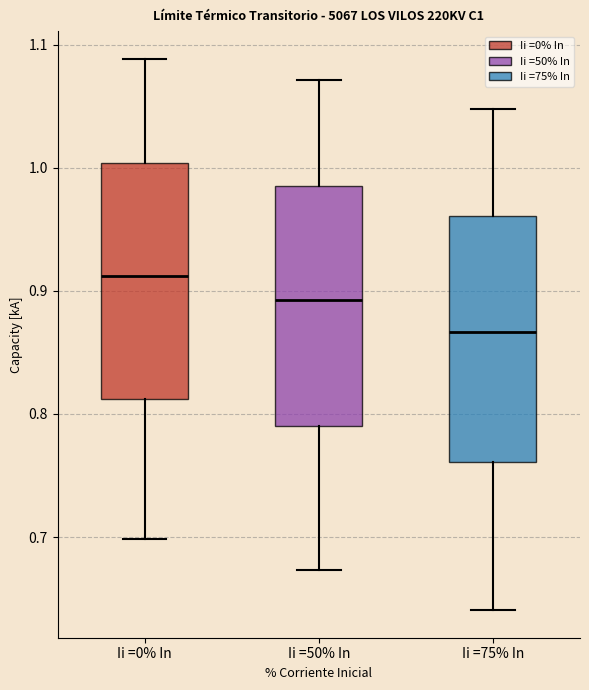

Where is the upper edge of the box for Ii =50% In on the y-axis? The values are not printed on the chart, so give them approximately, as read against the axis.

0.99